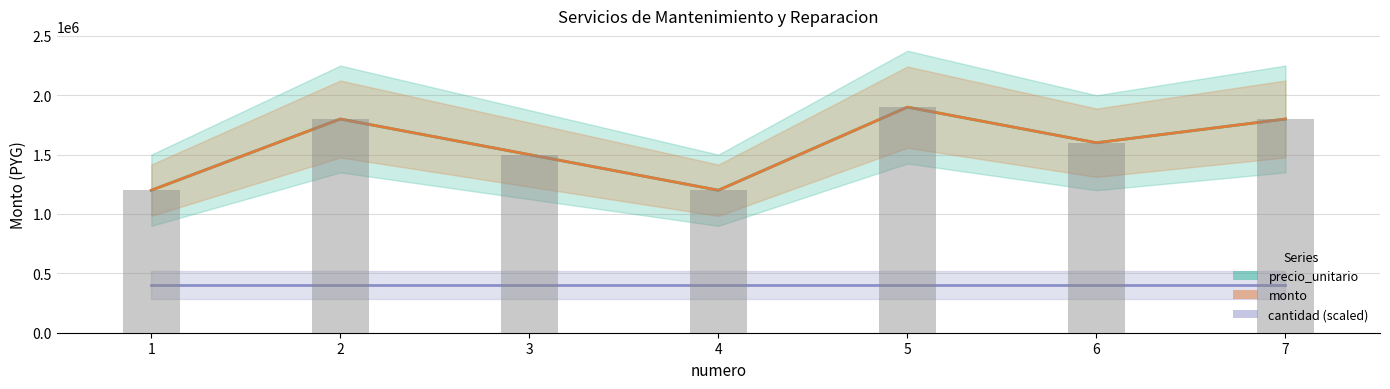

At which category is the sum across all series the highest?

5